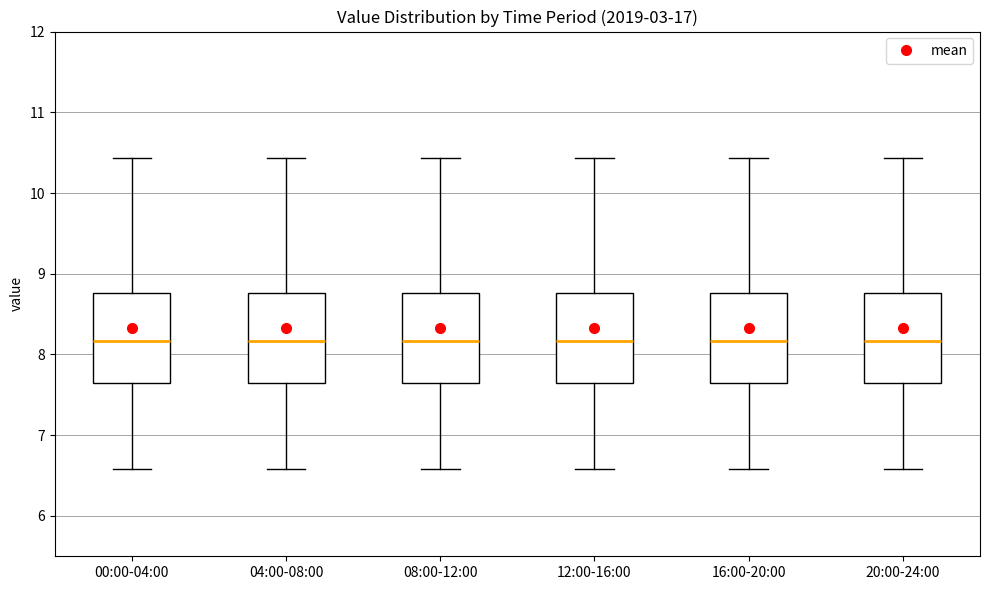

Reading left to right, read every box against the y-axis: the position of its median line, the range the box covers, and the ends of its whiskers. The values are not printed on the chart, so give them approximately, as read against the axis.

00:00-04:00: median 8.2, box 7.7 to 8.8, whiskers 6.6 to 10.4
04:00-08:00: median 8.2, box 7.7 to 8.8, whiskers 6.6 to 10.4
08:00-12:00: median 8.2, box 7.7 to 8.8, whiskers 6.6 to 10.4
12:00-16:00: median 8.2, box 7.7 to 8.8, whiskers 6.6 to 10.4
16:00-20:00: median 8.2, box 7.7 to 8.8, whiskers 6.6 to 10.4
20:00-24:00: median 8.2, box 7.7 to 8.8, whiskers 6.6 to 10.4